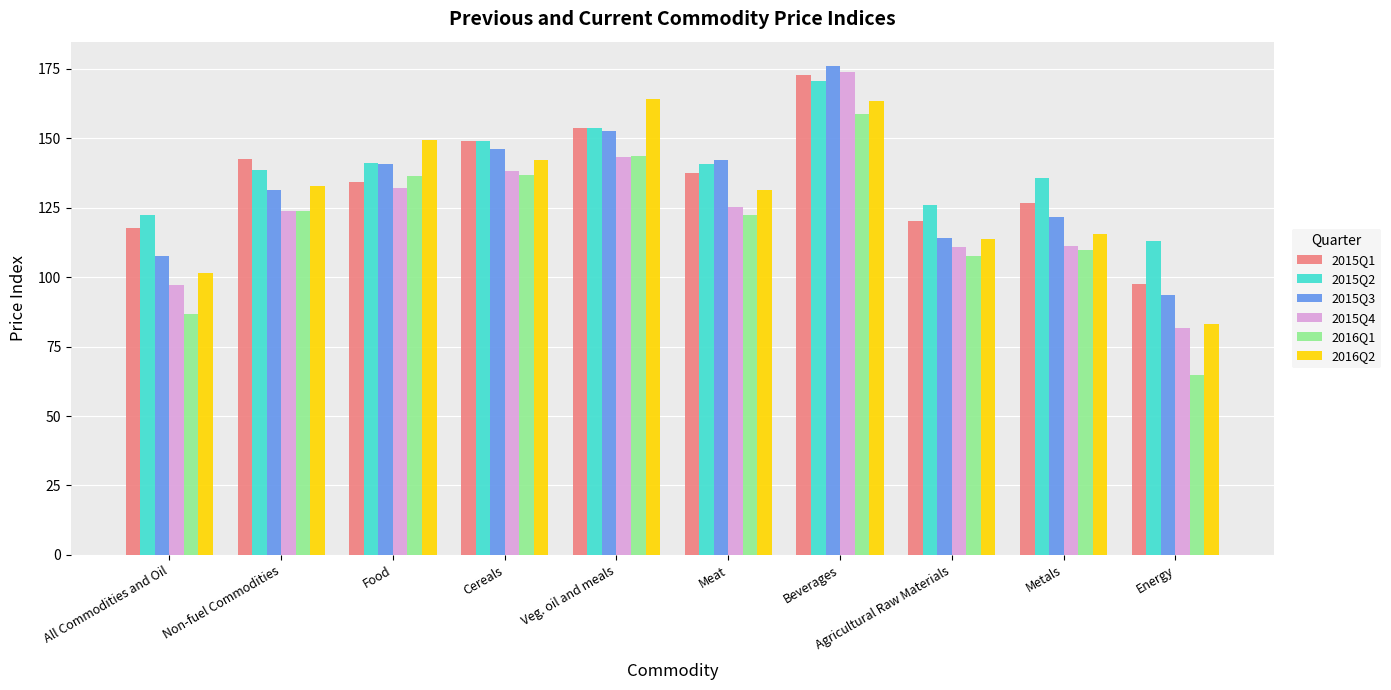

Which series has the largest range (max minus min)?

2016Q1